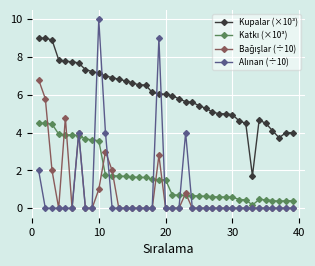

What is the lowest value of the Kupalar (×10³) series?

1.7